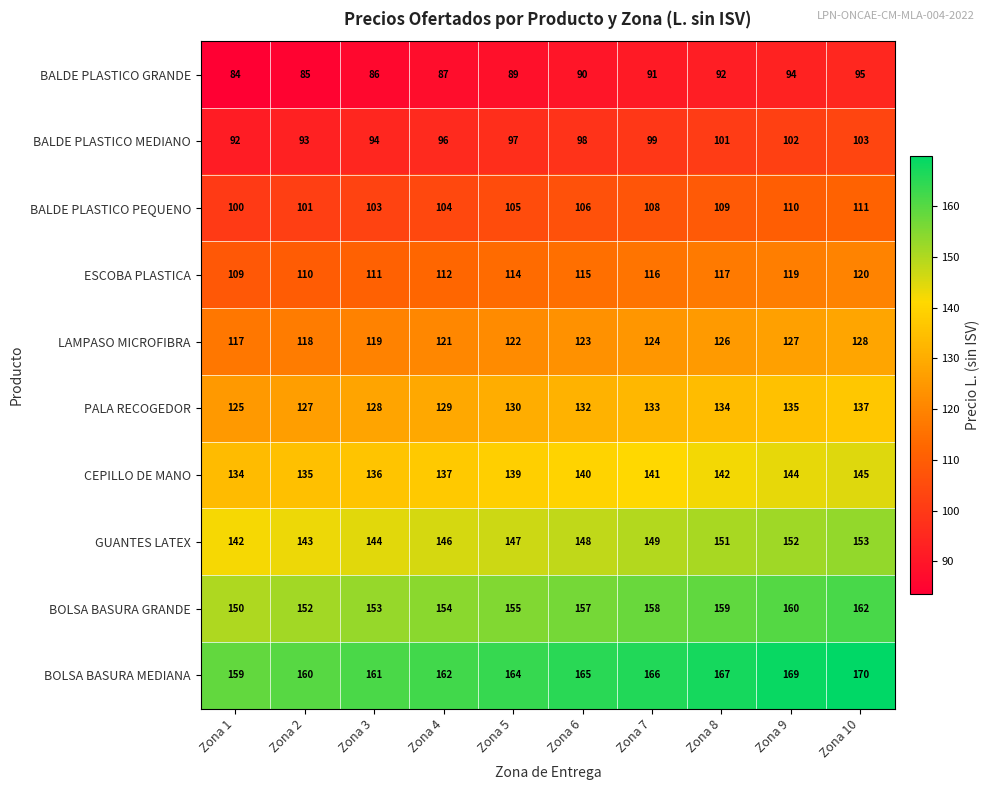

What value does the CEPILLO DE MANO series have at Zona 1, to the nearest 10?

130